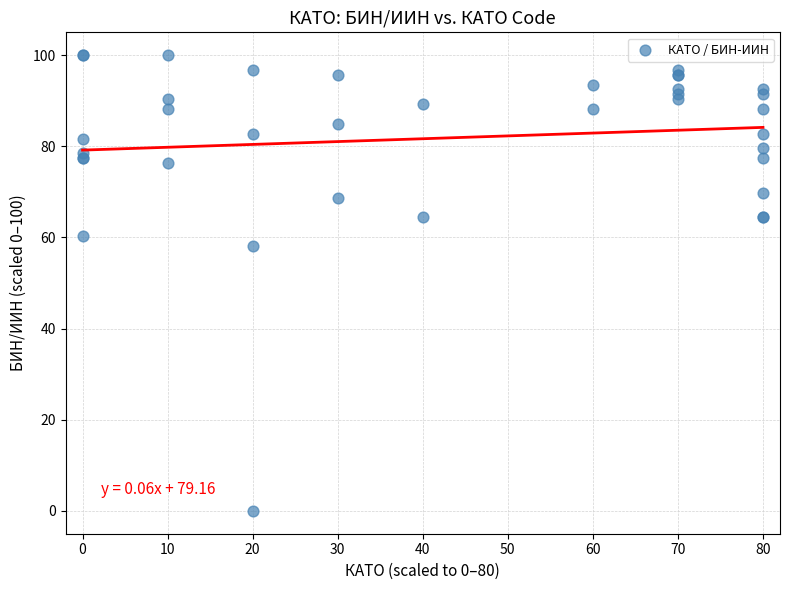

What Y value in the scatter plot is closest to 50?

58.0